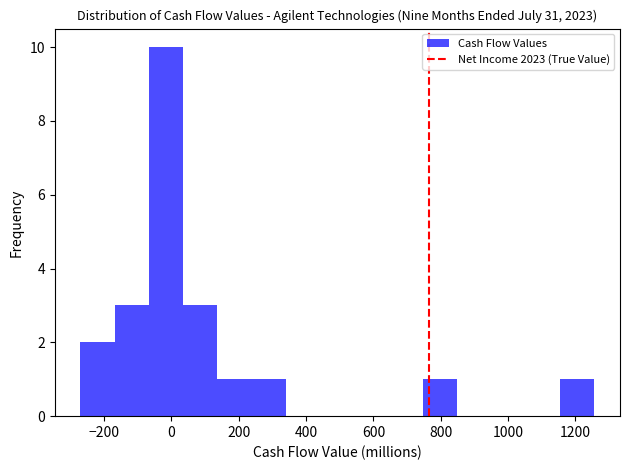

Reading left to right, list every bar in this chart as the range it spans on the x-axis followed by its height. Neither the bar edges nor the heights are printed on the chart, so give them approximately, as read against the axes.

-260 to -160: 2
-160 to -60: 3
-60 to 40: 10
40 to 140: 3
140 to 240: 1
240 to 340: 1
340 to 440: 0
440 to 540: 0
540 to 640: 0
640 to 740: 0
740 to 840: 1
840 to 960: 0
960 to 1060: 0
1060 to 1160: 0
1160 to 1260: 1